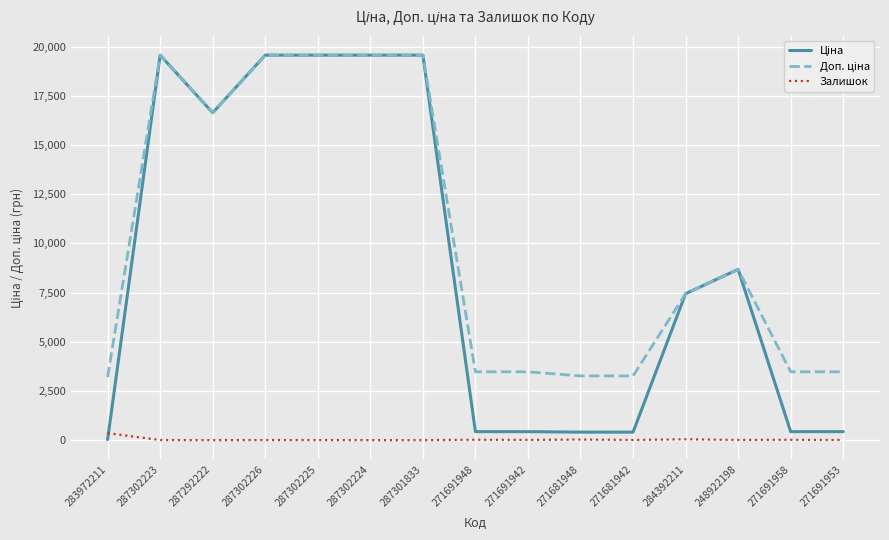

What is the greatest value displayed?

19564.9